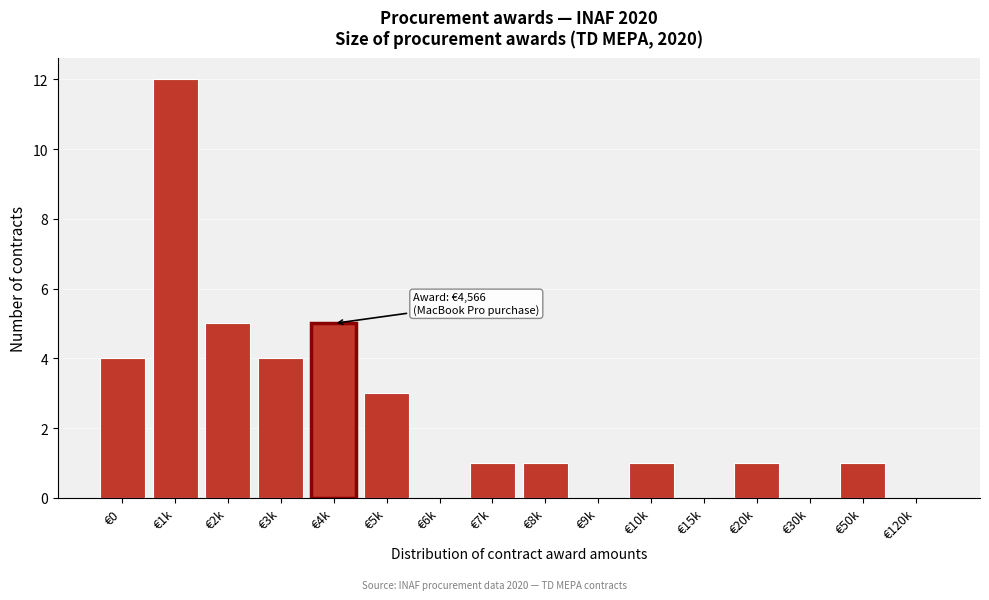

Reading right to left, extract all data points from this chart.

€120k=0	€50k=1	€30k=0	€20k=1	€15k=0	€10k=1	€9k=0	€8k=1	€7k=1	€6k=0	€5k=3	€4k=5	€3k=4	€2k=5	€1k=12	€0=4